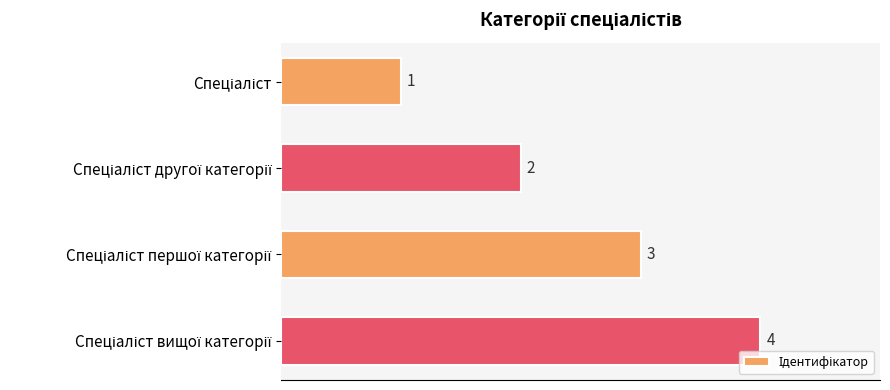

How many values are between 2 and 4?

3